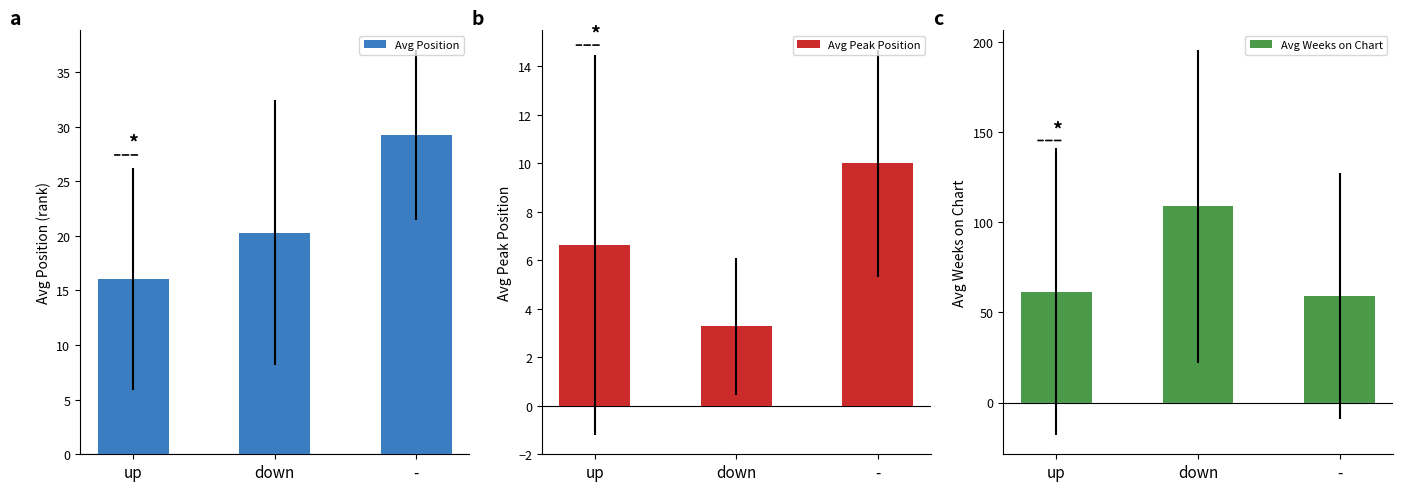

Is it true that Avg Position equals 16.1 at up?

True